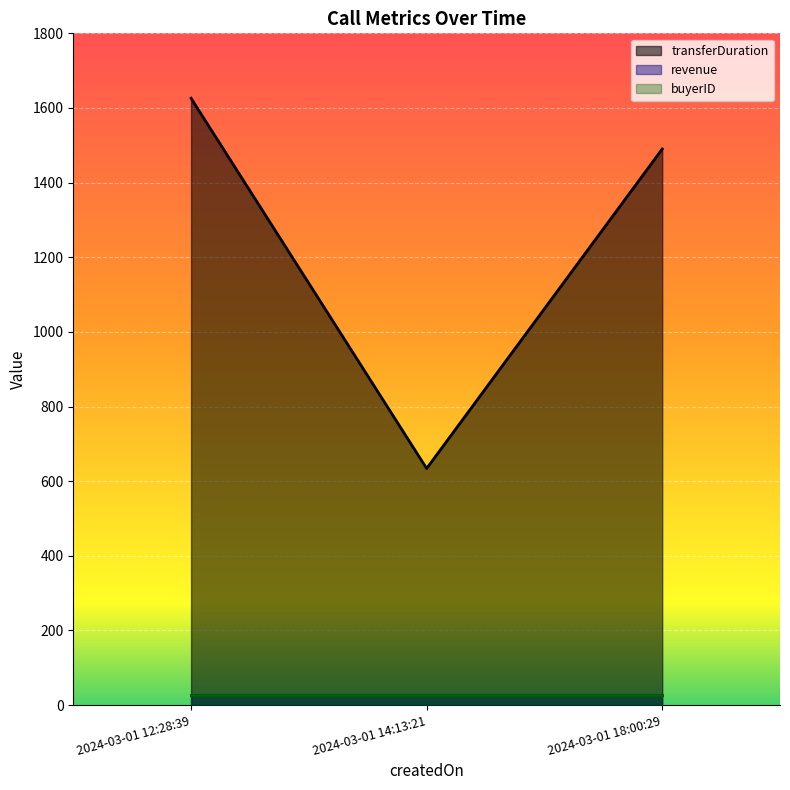

What is the label of the 2nd point from the left?

2024-03-01 14:13:21